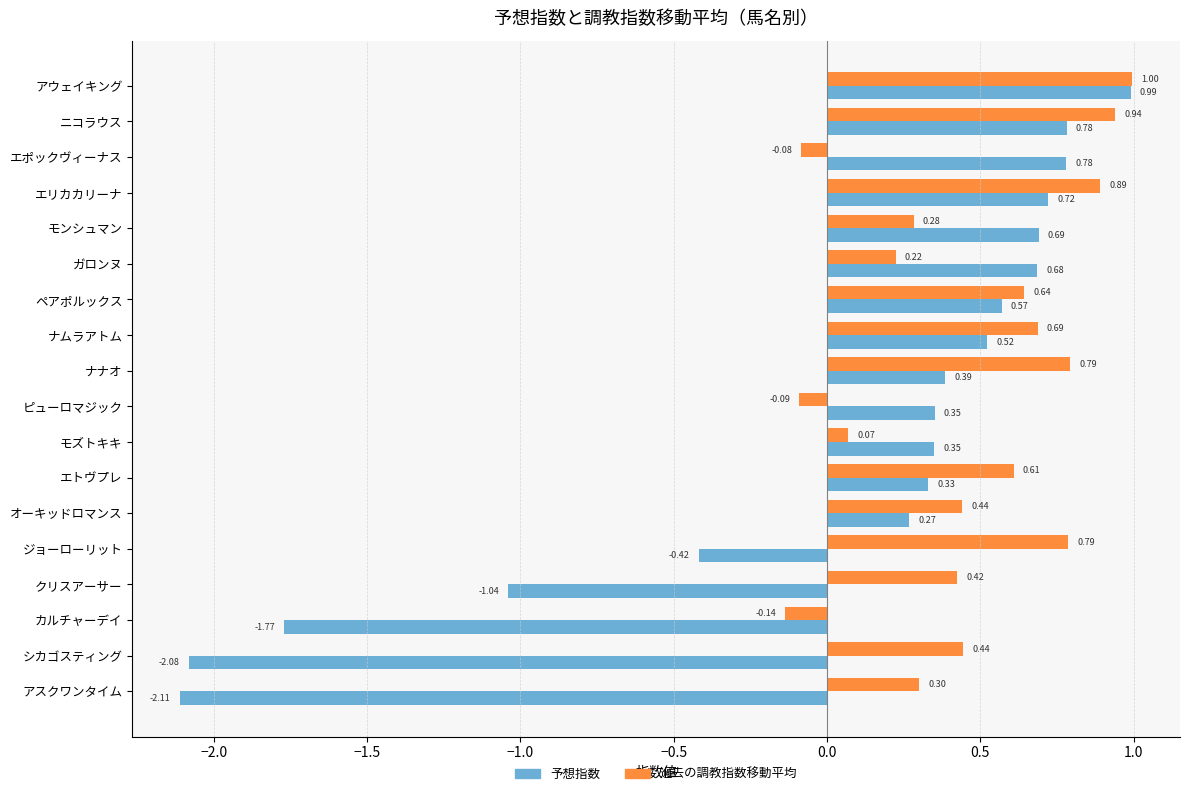

Which category has the highest value in the 予想指数 series?

アウェイキング